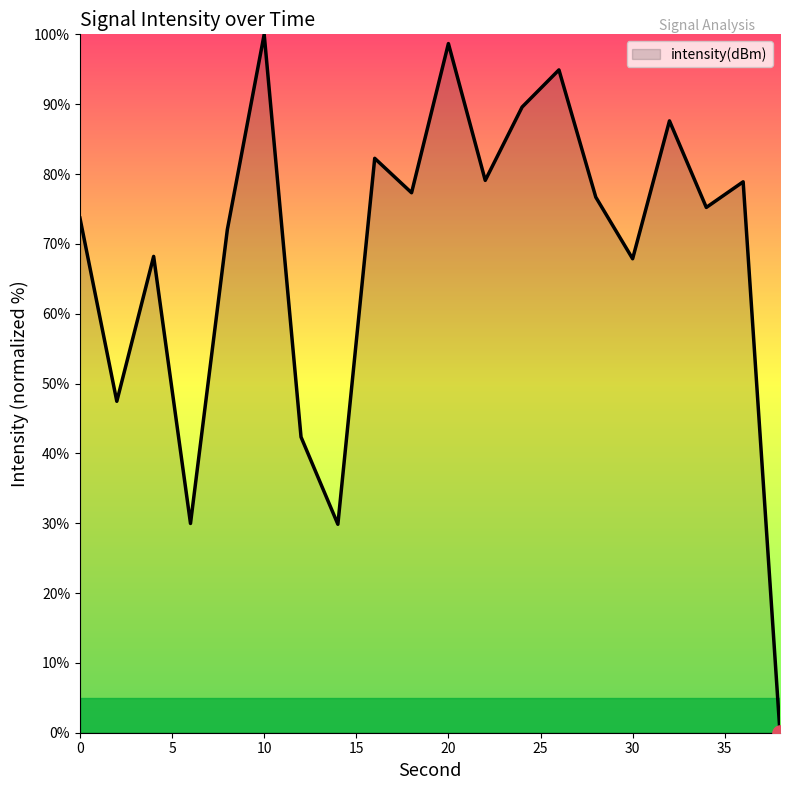

What is the maximum value shown in the chart?

100.0